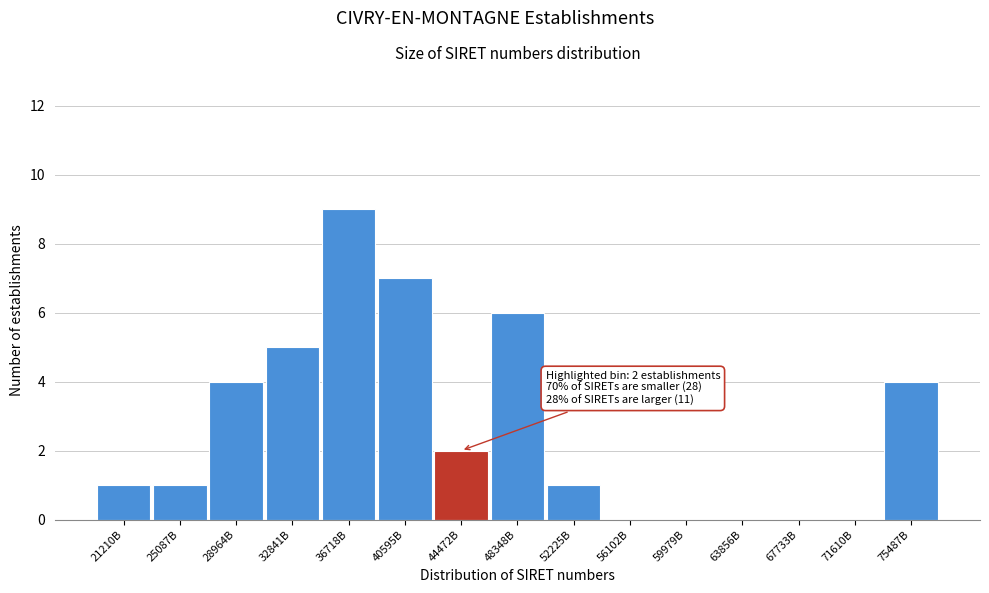

Reading left to right, what are all the values shown in this chart?

21210B=1	25087B=1	28964B=4	32841B=5	36718B=9	40595B=7	44472B=2	48348B=6	52225B=1	56102B=0	59979B=0	63856B=0	67733B=0	71610B=0	75487B=4